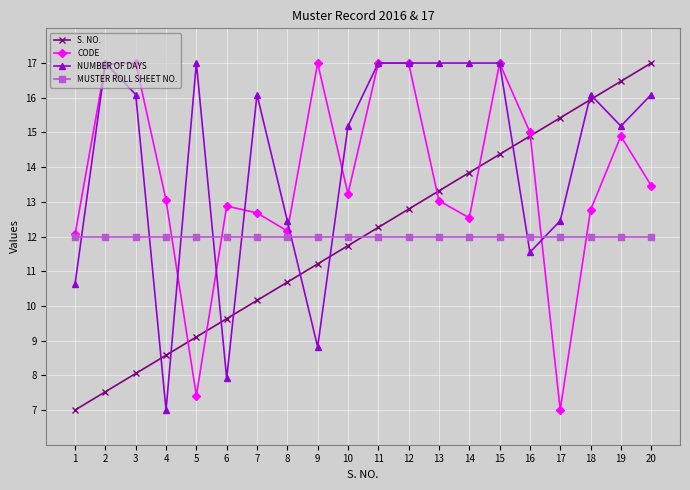

Is this an area chart (filled region under the line)?

No